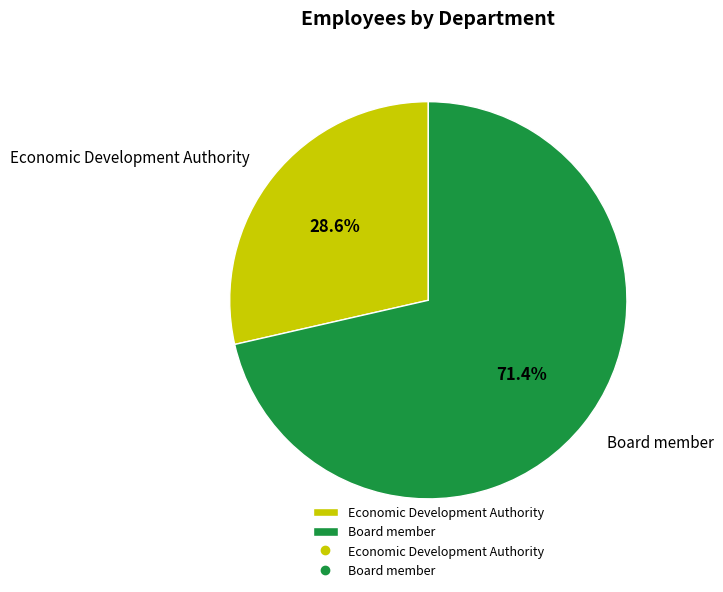

What percentage is the Board member slice, to the nearest percent?

71%